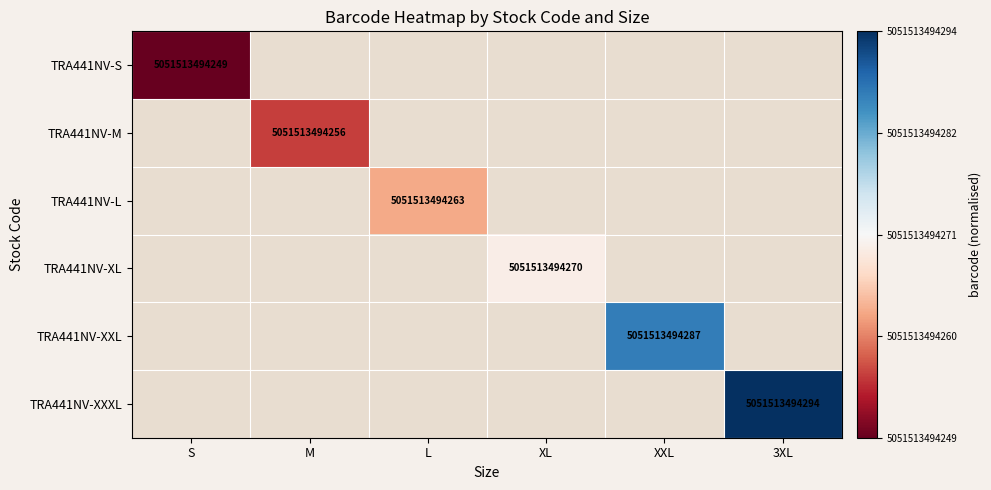

The TRA441NV-XL series shows 6874675504221 at XL. True or false?

False